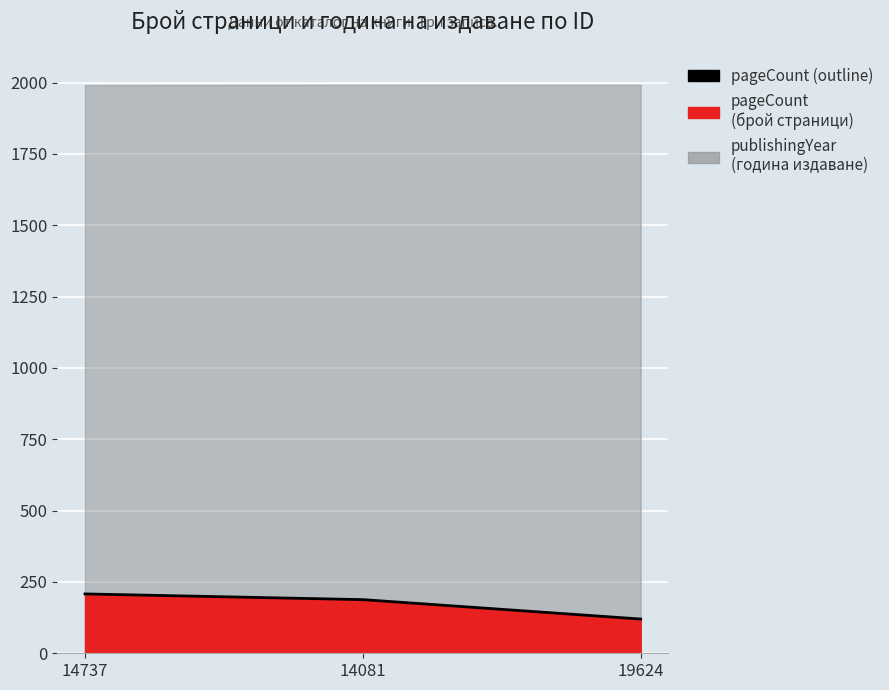

What is the average value?

172